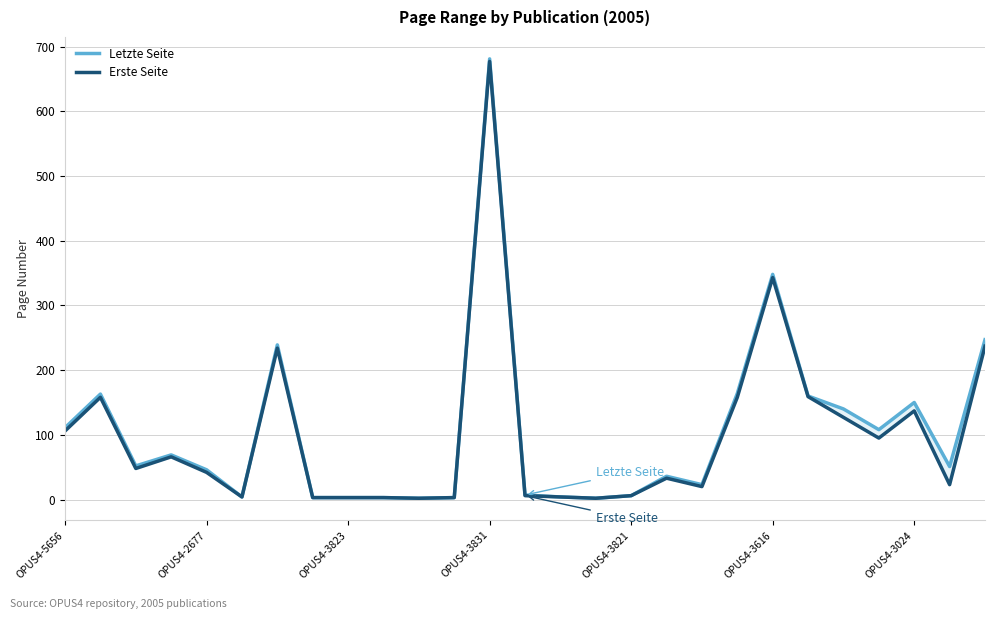

What are all the series names shown in the legend?

Letzte Seite, Erste Seite